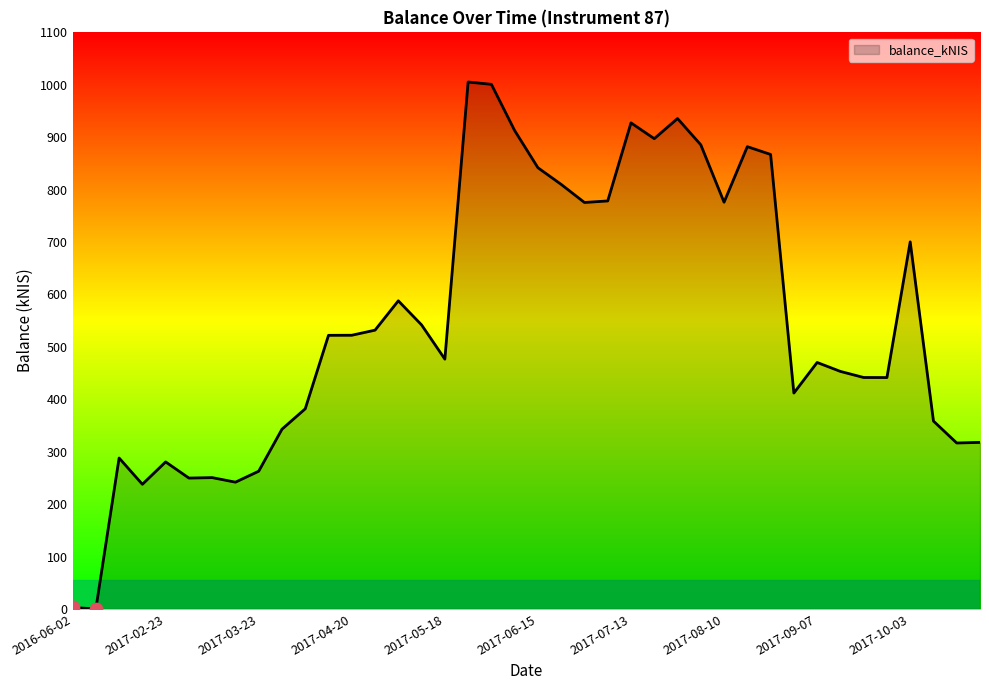

What is the maximum value shown in the chart?

1005.3